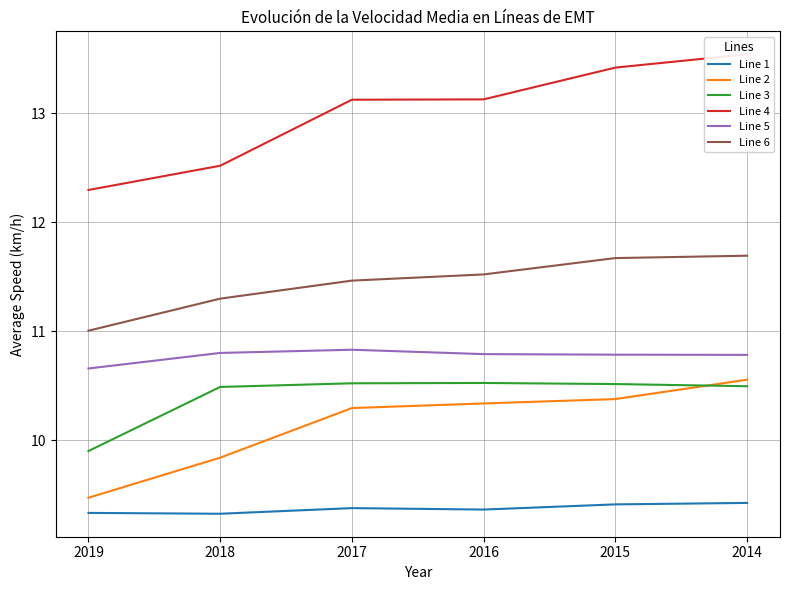

Is the value of Line 2 at 2018 greater than the value of Line 5 at 2017?

No